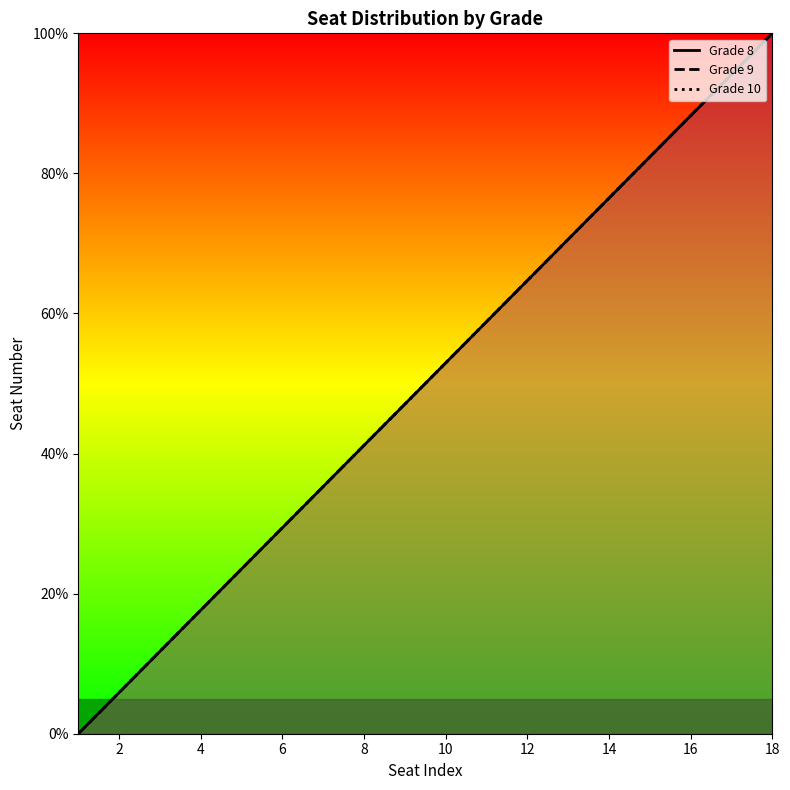

What is the sum of the Grade 9 values at 12 and 6?

52.9